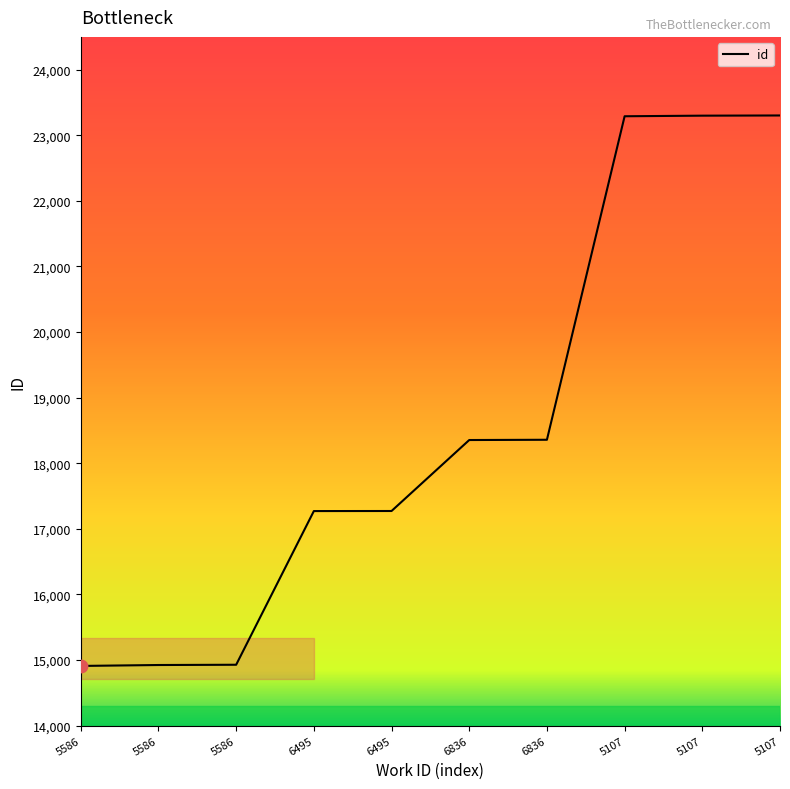

How many lines are shown in the chart?

1